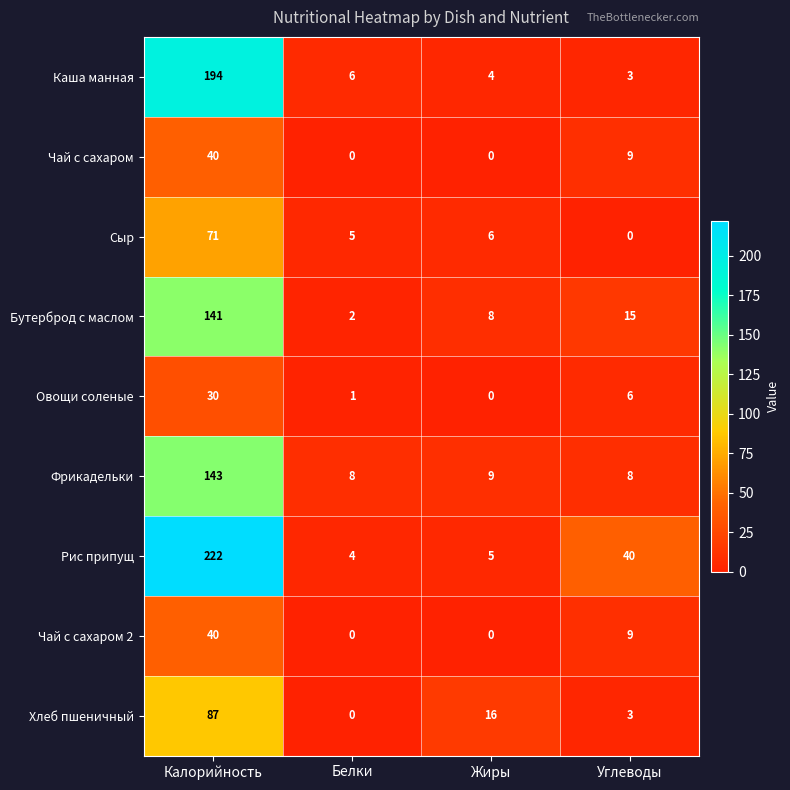

Between Жиры and Углеводы, which series saw the biggest shift?

Рис припущ